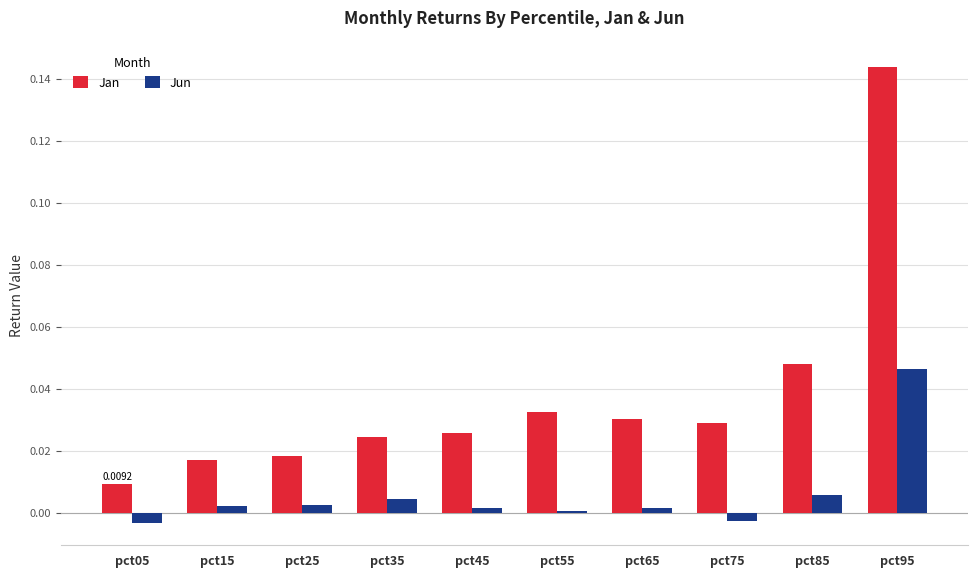

What are all the series names shown in the legend?

Jan, Jun